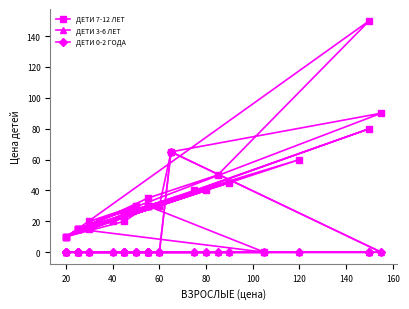

True or false: ДЕТИ 3-6 ЛЕТ and ДЕТИ 0-2 ГОДА intersect in this chart.

False